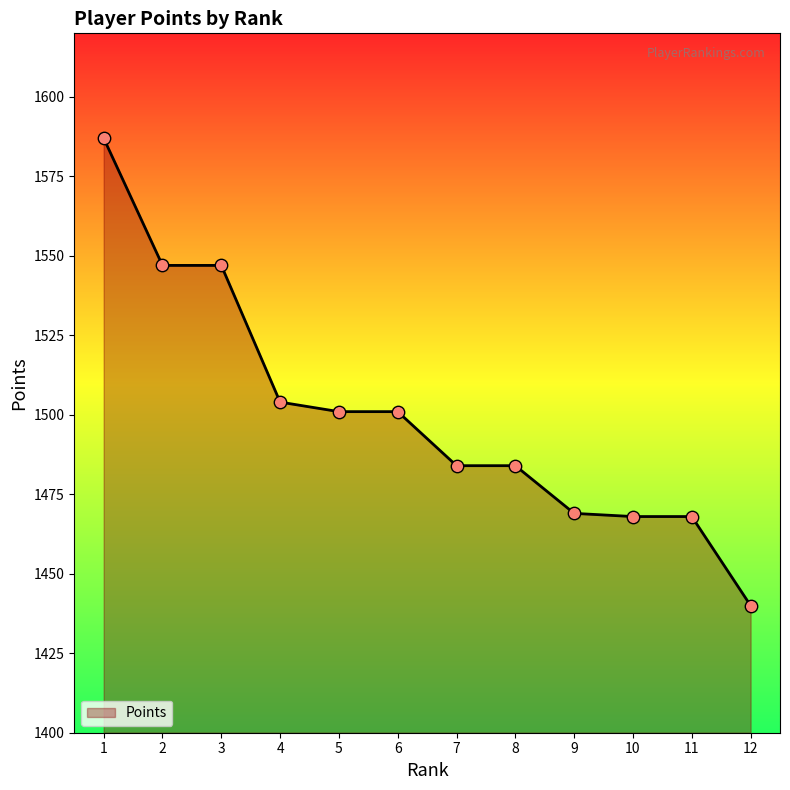

What is the ratio of the value at 5 to the value at 2?

1.0